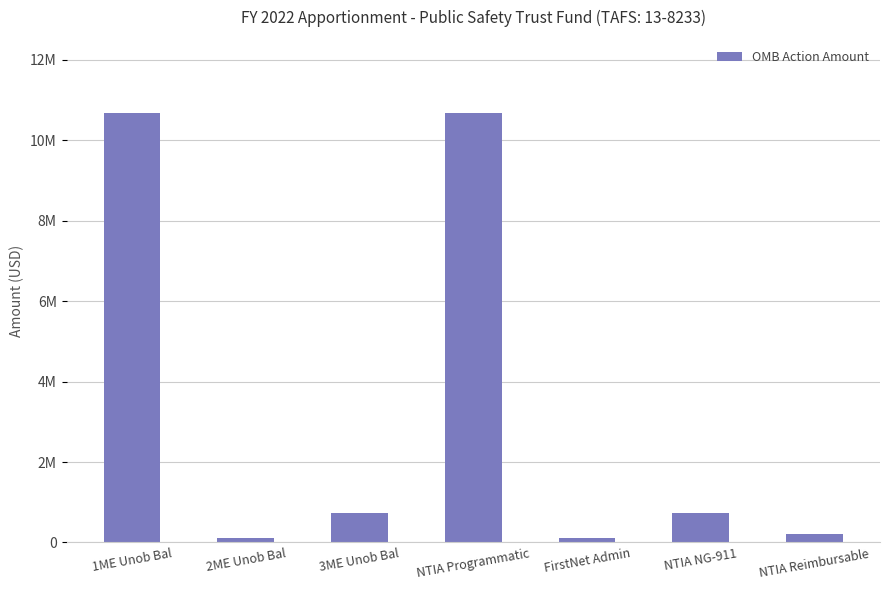

Does the chart contain any negative values?

No